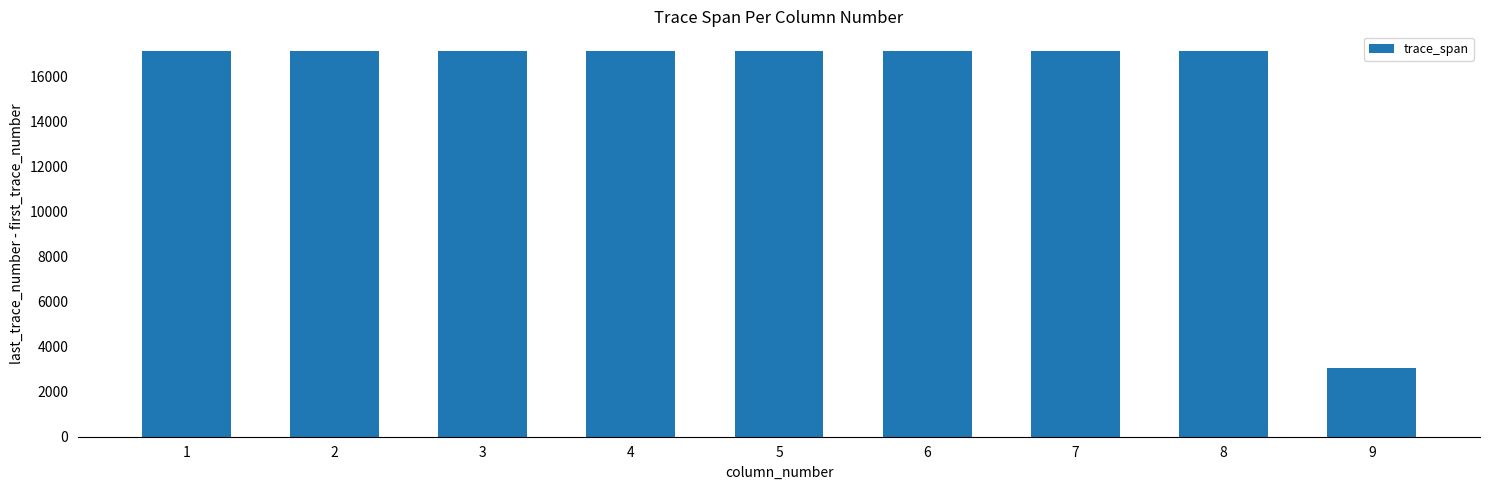

The chart shows a value of 17130 at 1. True or false?

True